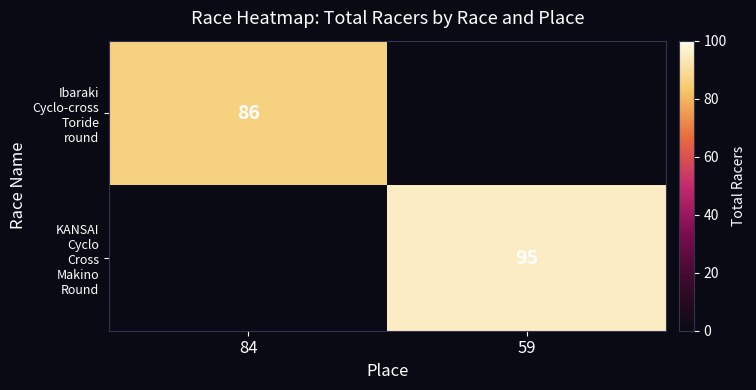

Where is Ibaraki Cyclo-cross Toride round nearest to the value 43?

84